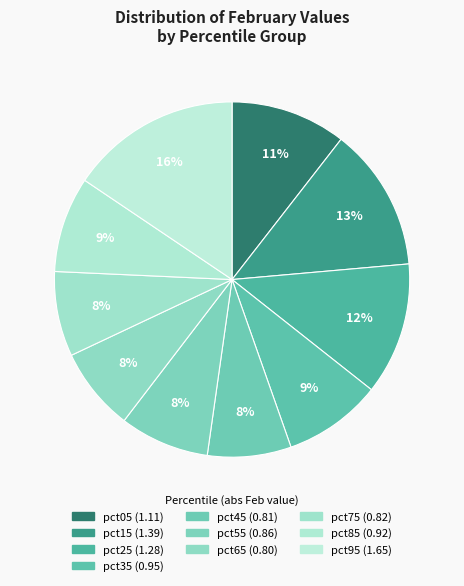

What is the change in value from pct25 to pct55?

-0.4